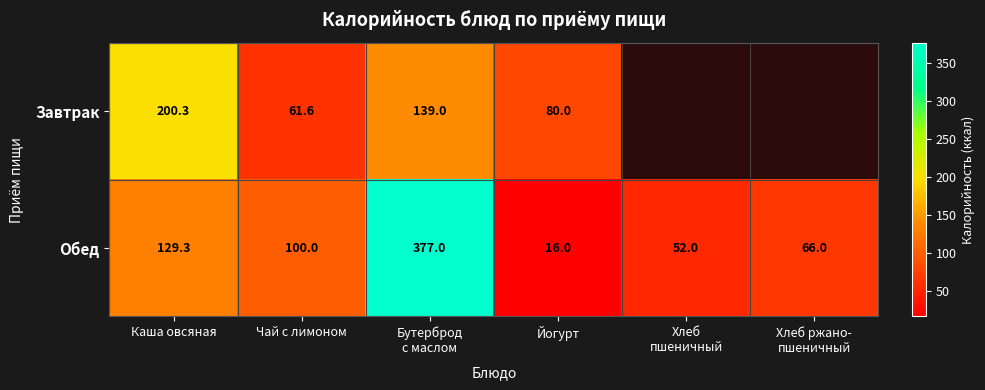

Where is Обед nearest to the value 196?

Каша овсяная